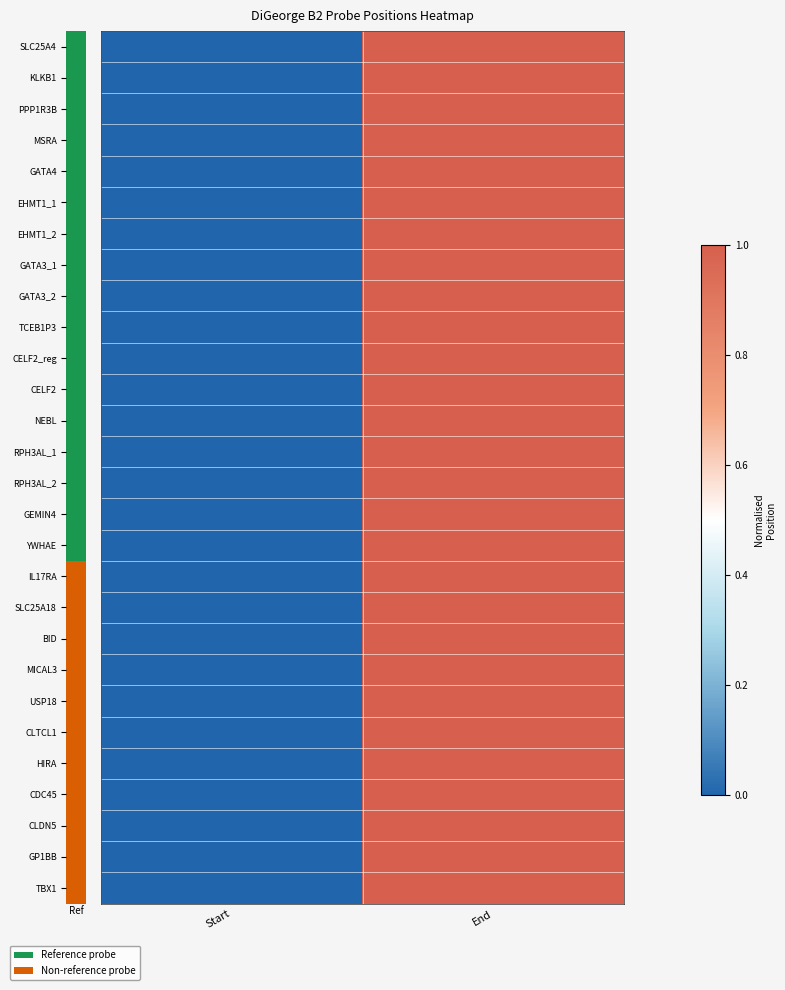

Count the number of categories in the chart.

2